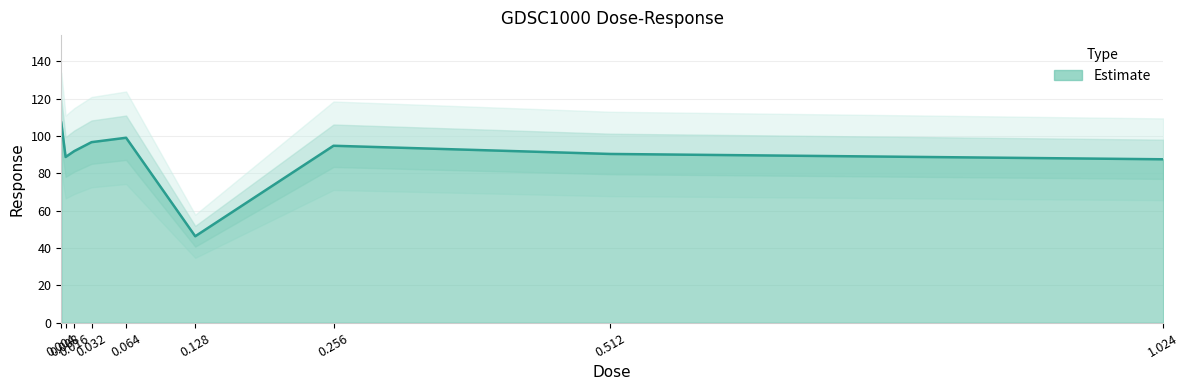

The value at 0.128 is 75.9. True or false?

False